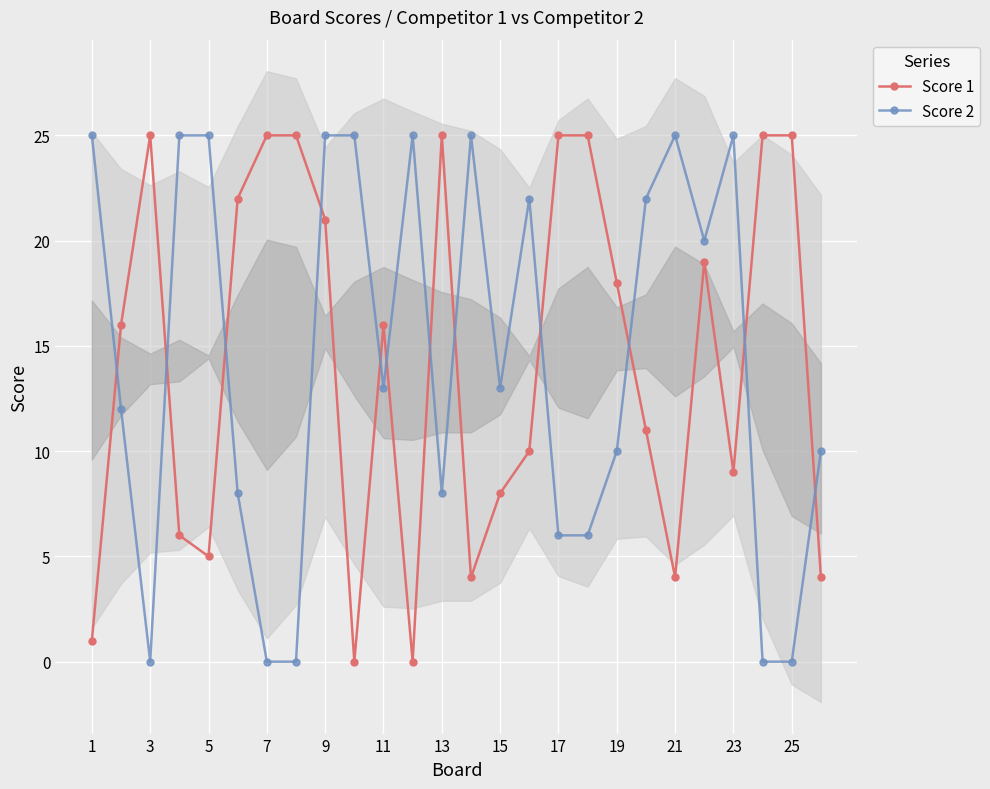

True or false: Score 2 and Score 1 cross at least once.

True